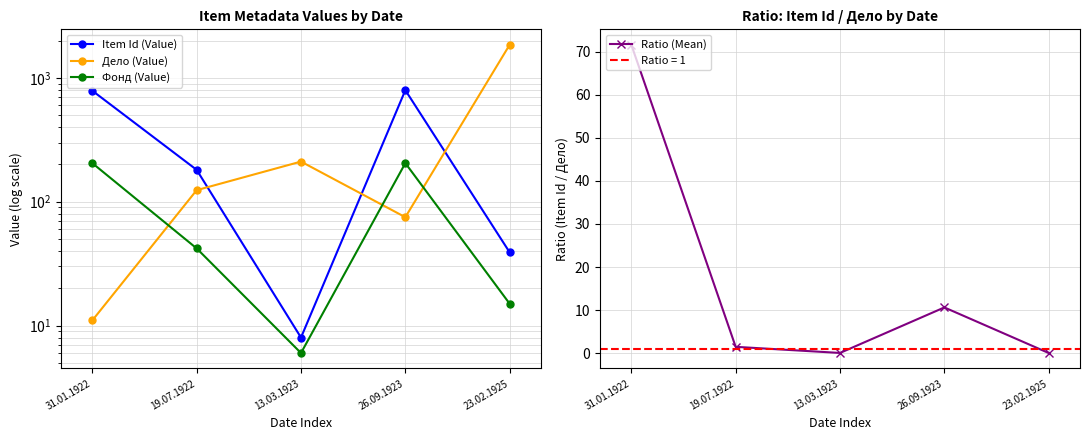

What is the sum of all Дело (Value) values?

2274.0